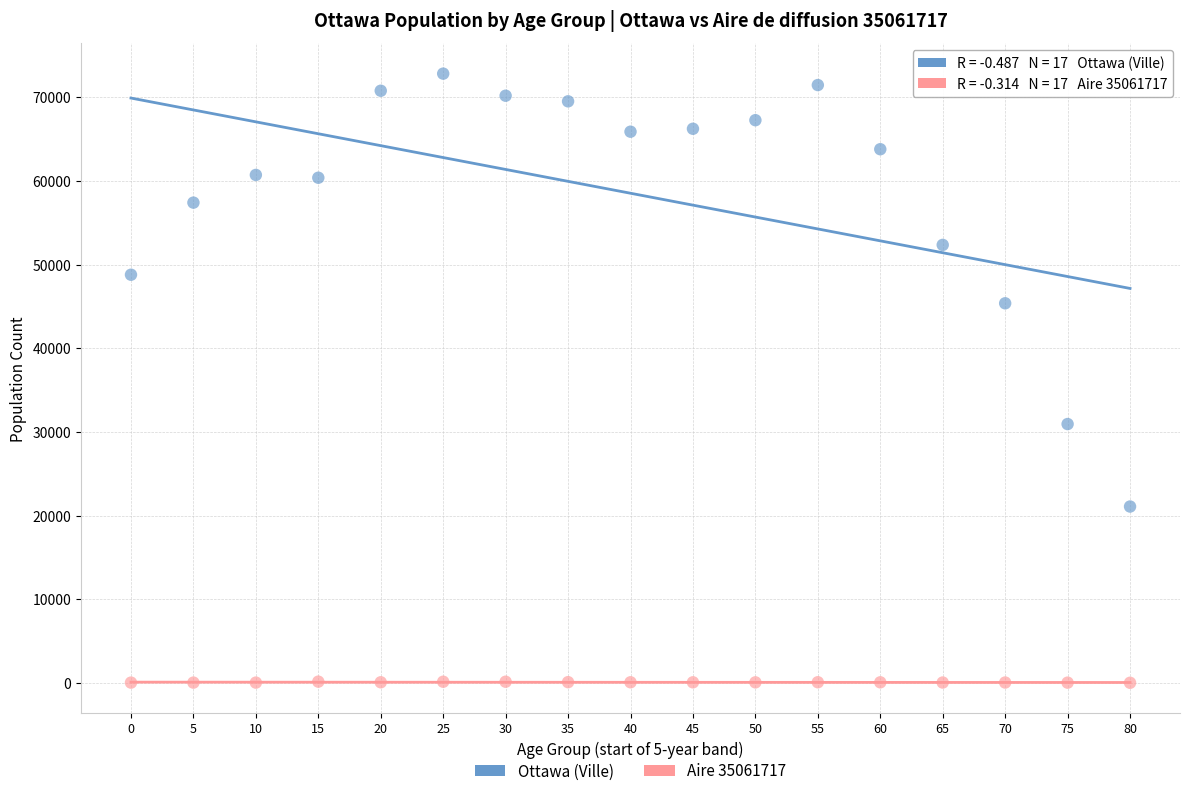

Across all data points, what is the range of Y values (max minus min)?

72820